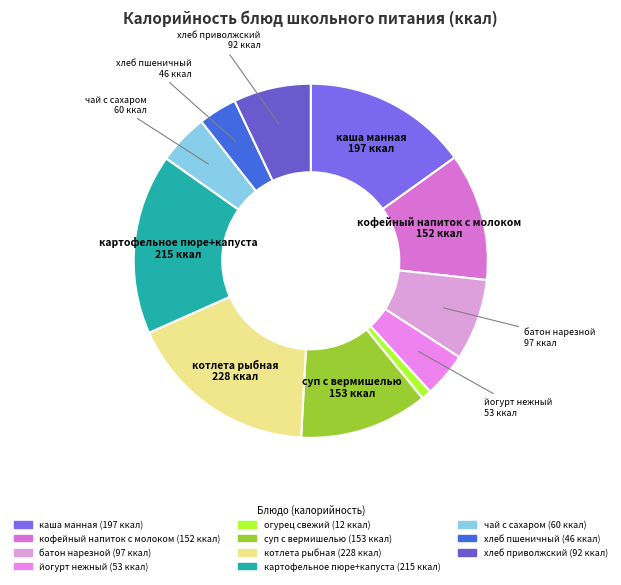

How many segments does this pie chart have?

11